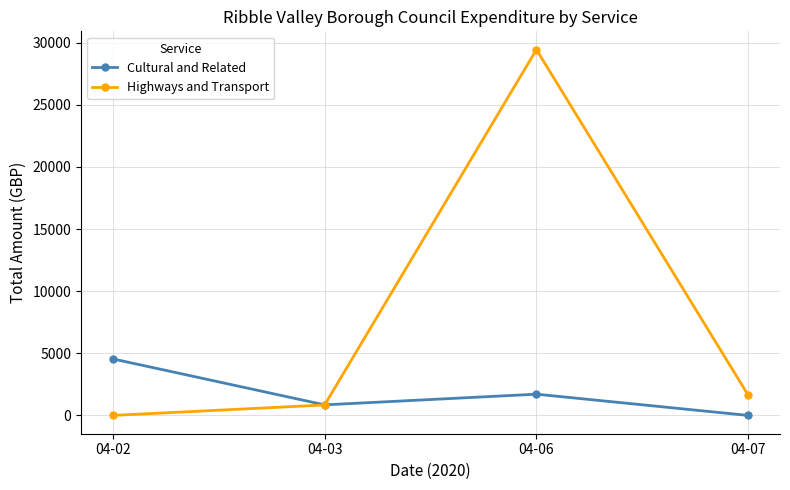

What is the sum of the Highways and Transport values at 04-02 and 04-06?

29435.5